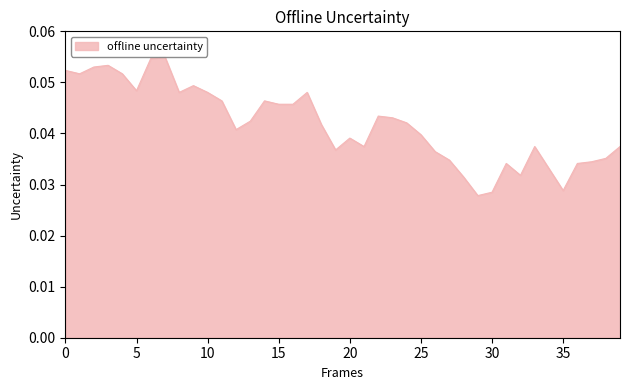

Reading left to right, transcribe all the data shown in this chart.

0.1	0.1	0.1	0.1	0.1	0.0	0.1	0.1	0.0	0.0	0.0	0.0	0.0	0.0	0.0	0.0	0.0	0.0	0.0	0.0	0.0	0.0	0.0	0.0	0.0	0.0	0.0	0.0	0.0	0.0	0.0	0.0	0.0	0.0	0.0	0.0	0.0	0.0	0.0	0.0